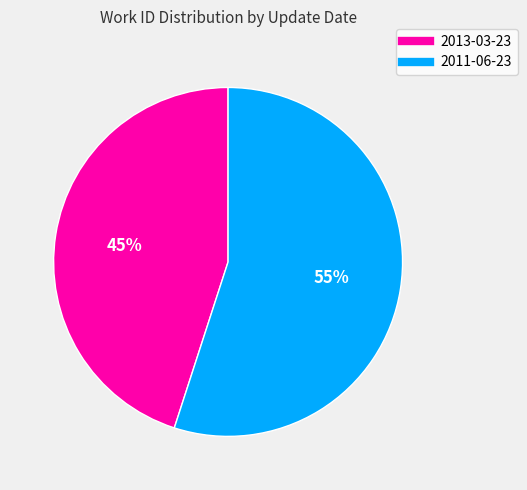

How many slices are in this pie chart?

2